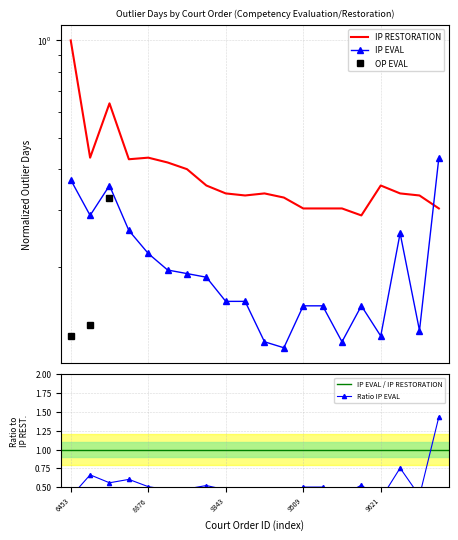

Is this an area chart (filled region under the line)?

No